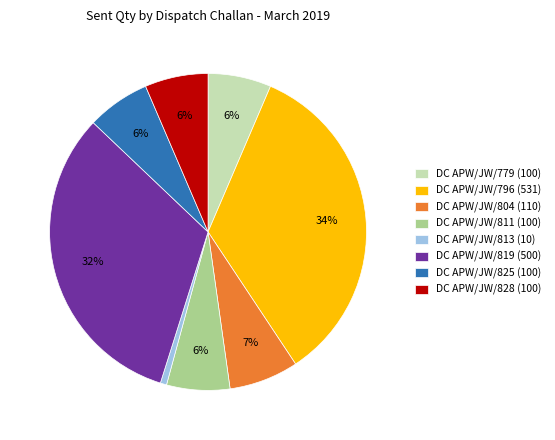

To the nearest percent, what portion does DC APW/JW/828 (100) represent?

6%